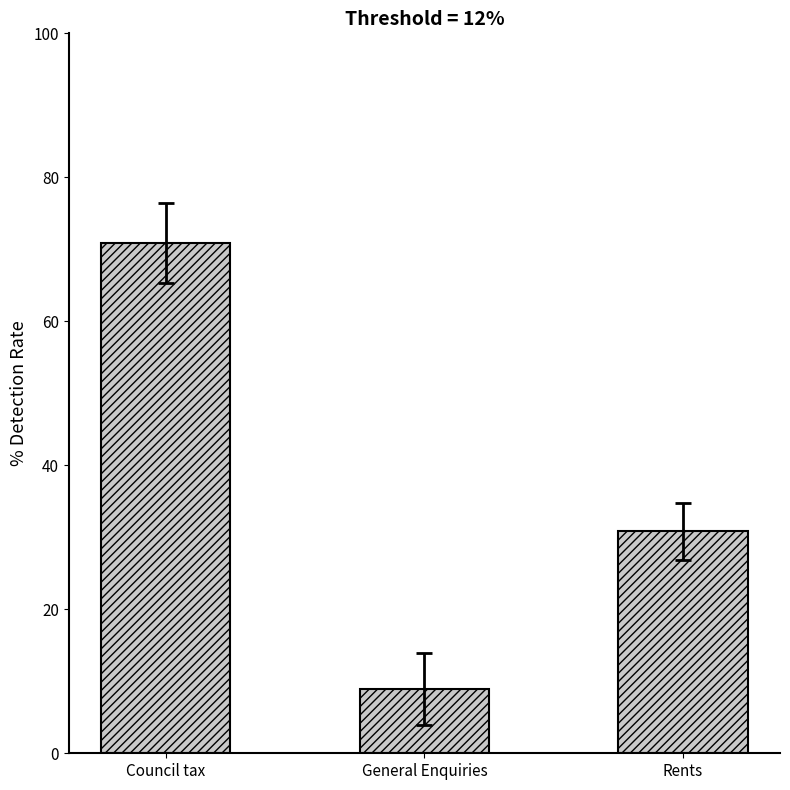

Rank the categories by value from highest to lowest.

Council tax, Rents, General Enquiries